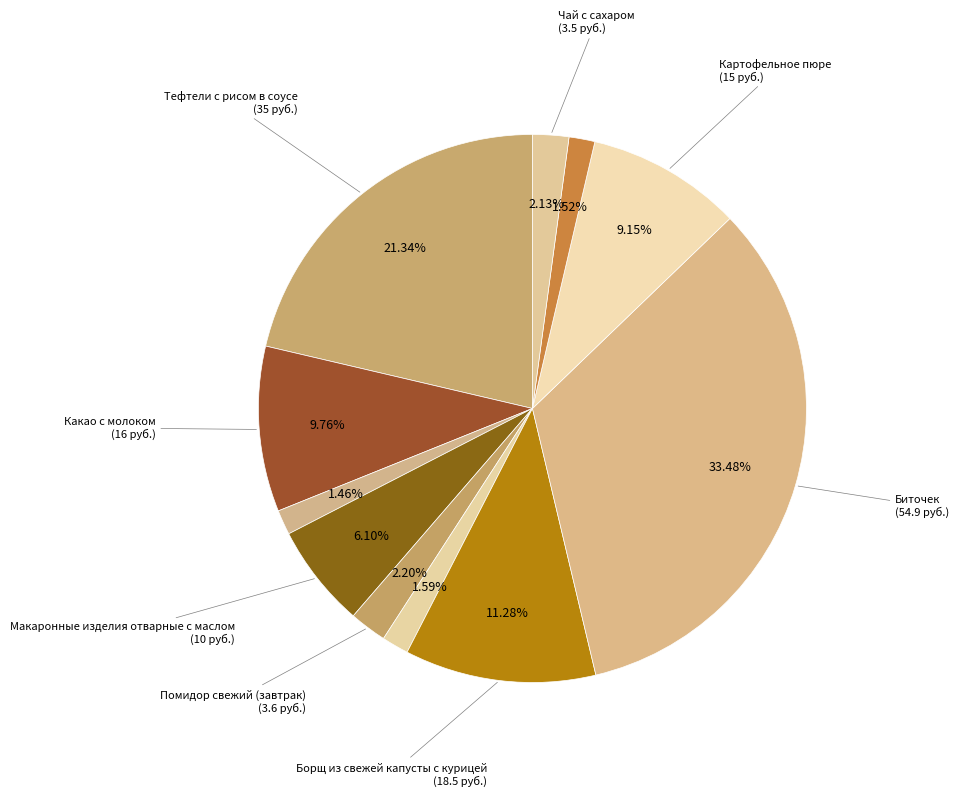

How many slices are in this pie chart?

11